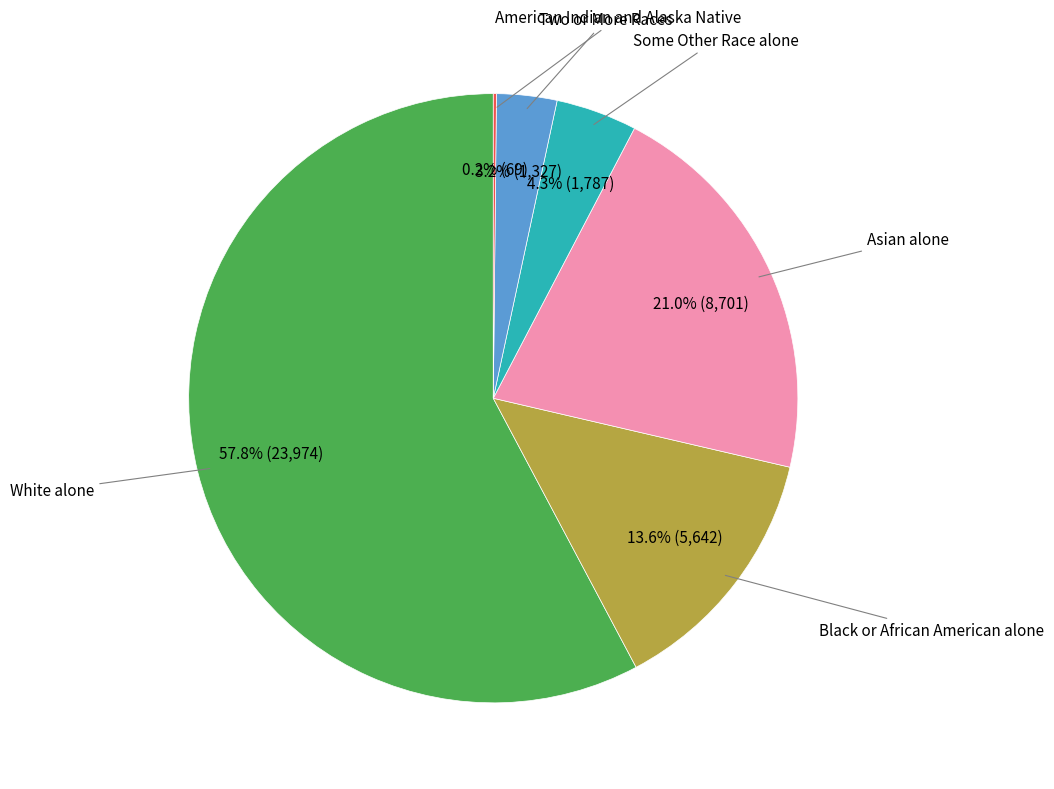

Is there a majority slice in this chart?

Yes